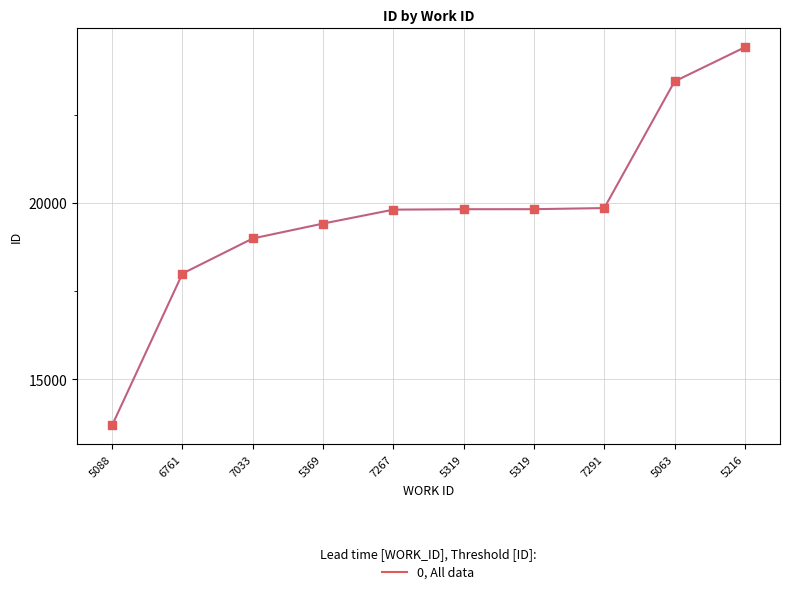

Which has a higher value, 7267 or 7291?

7291